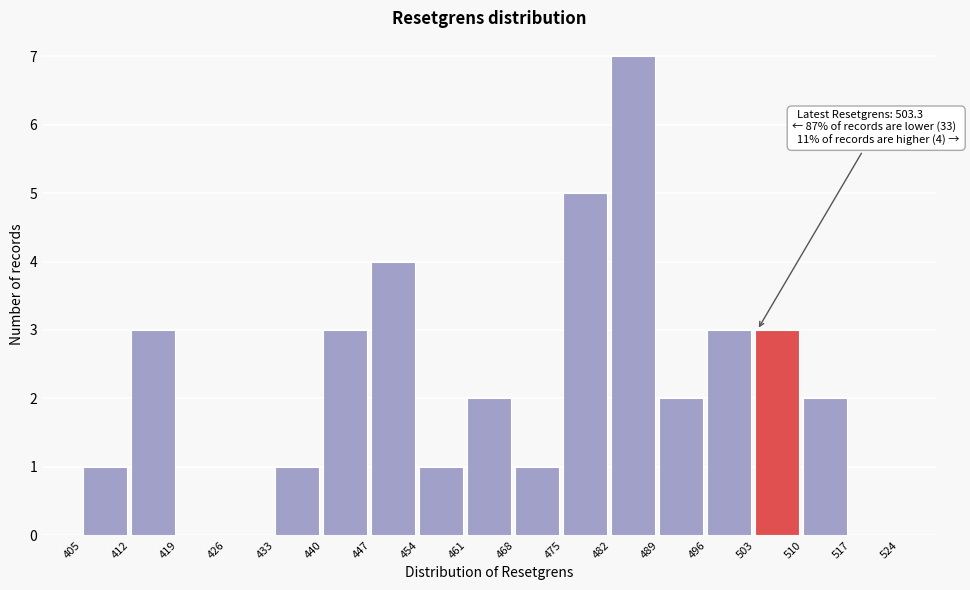

Over which range of the x-axis is the bar tallest?

482 to 489